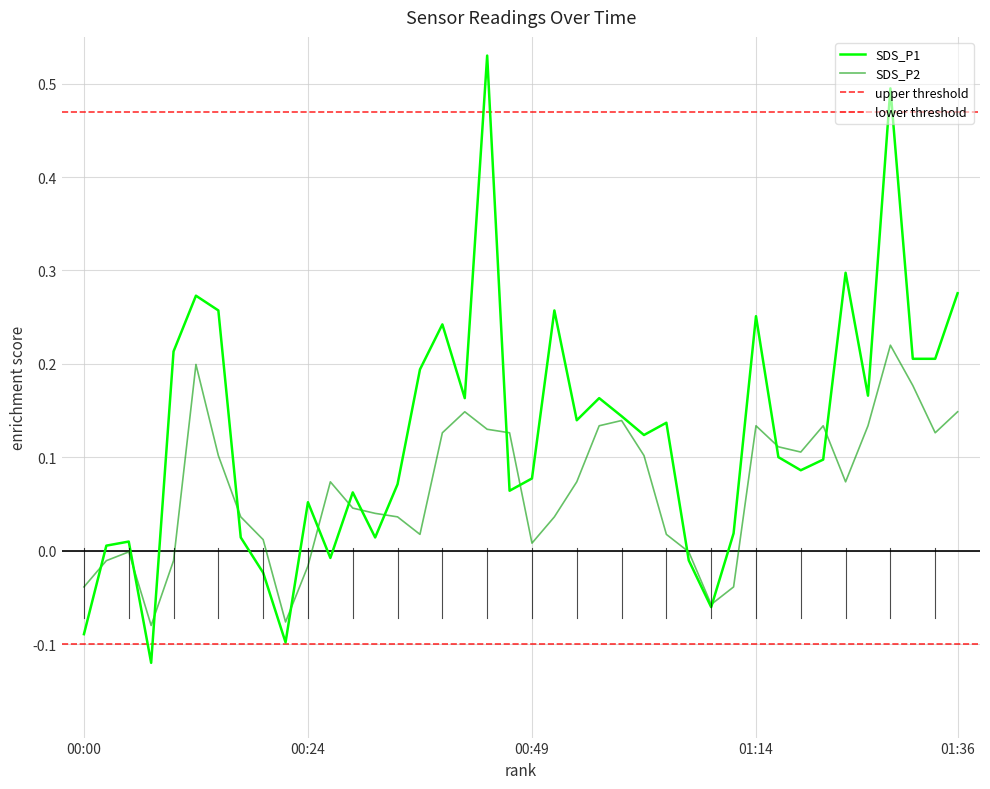

What is the label of the 34th point from the left?

01:21